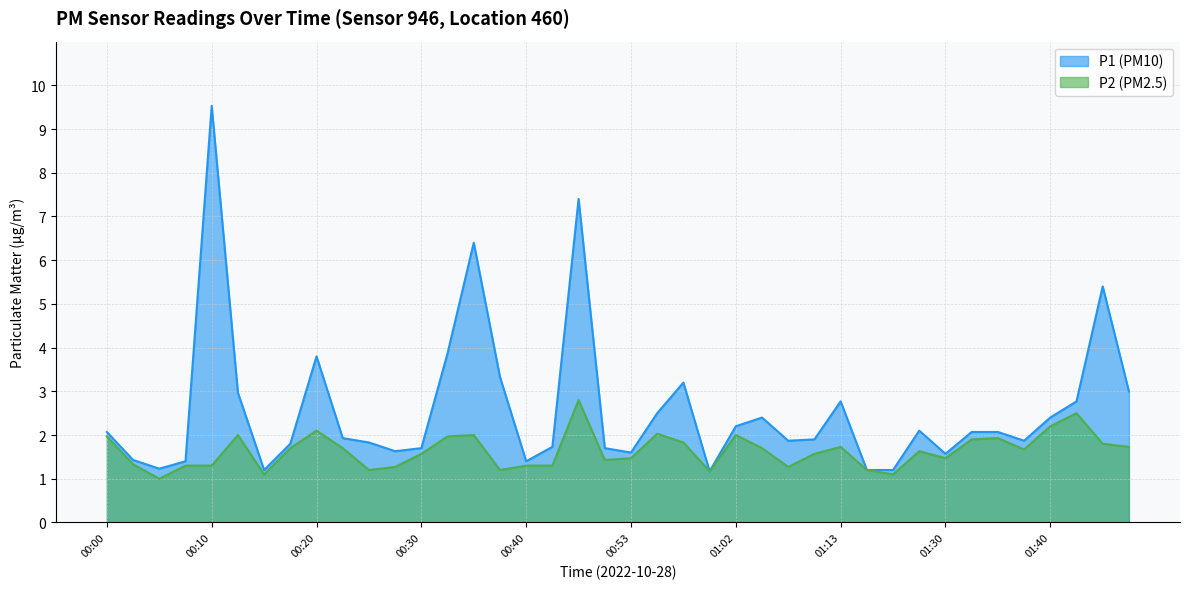

What is the label of the 14th point from the right?

01:07